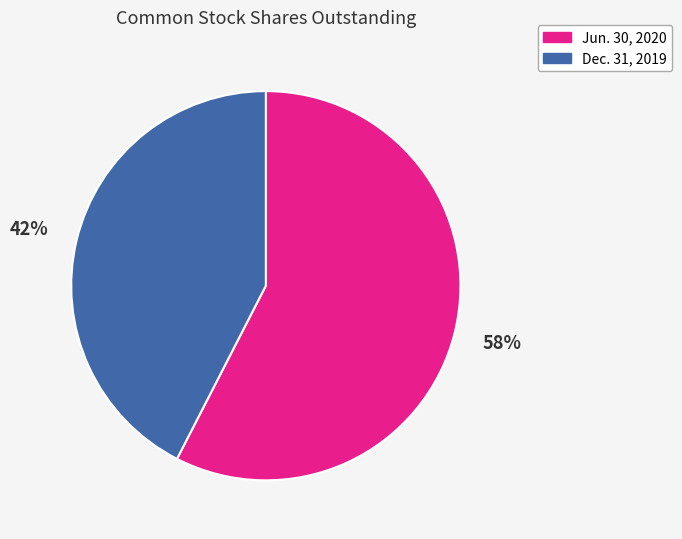

To the nearest percent, what percentage of the pie is Jun. 30, 2020?

58%